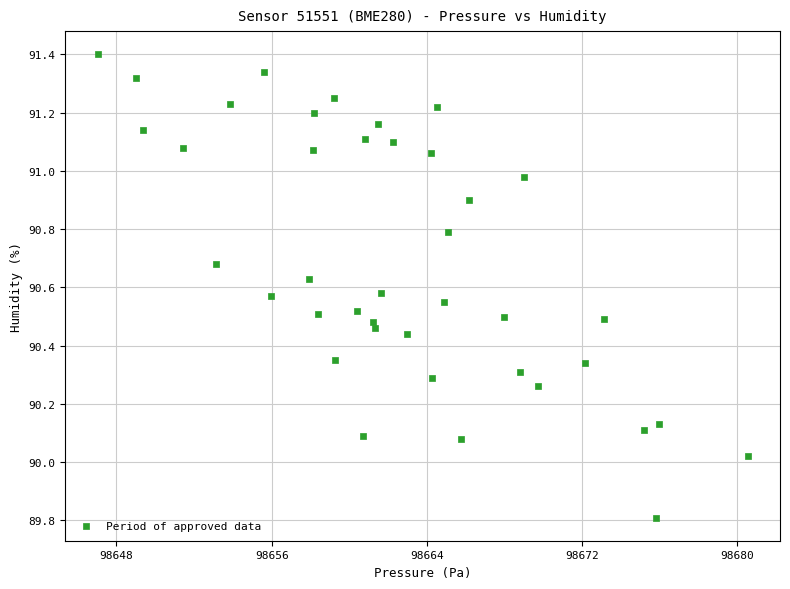

What is the range of X values (max minus min)?

33.5